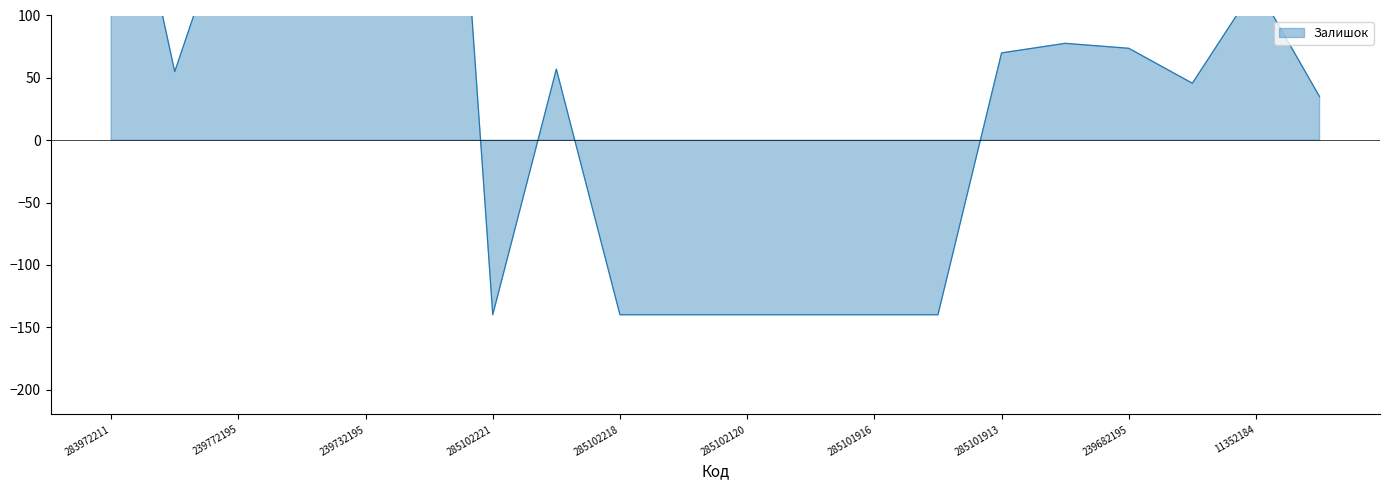

How many positive values are there?

13